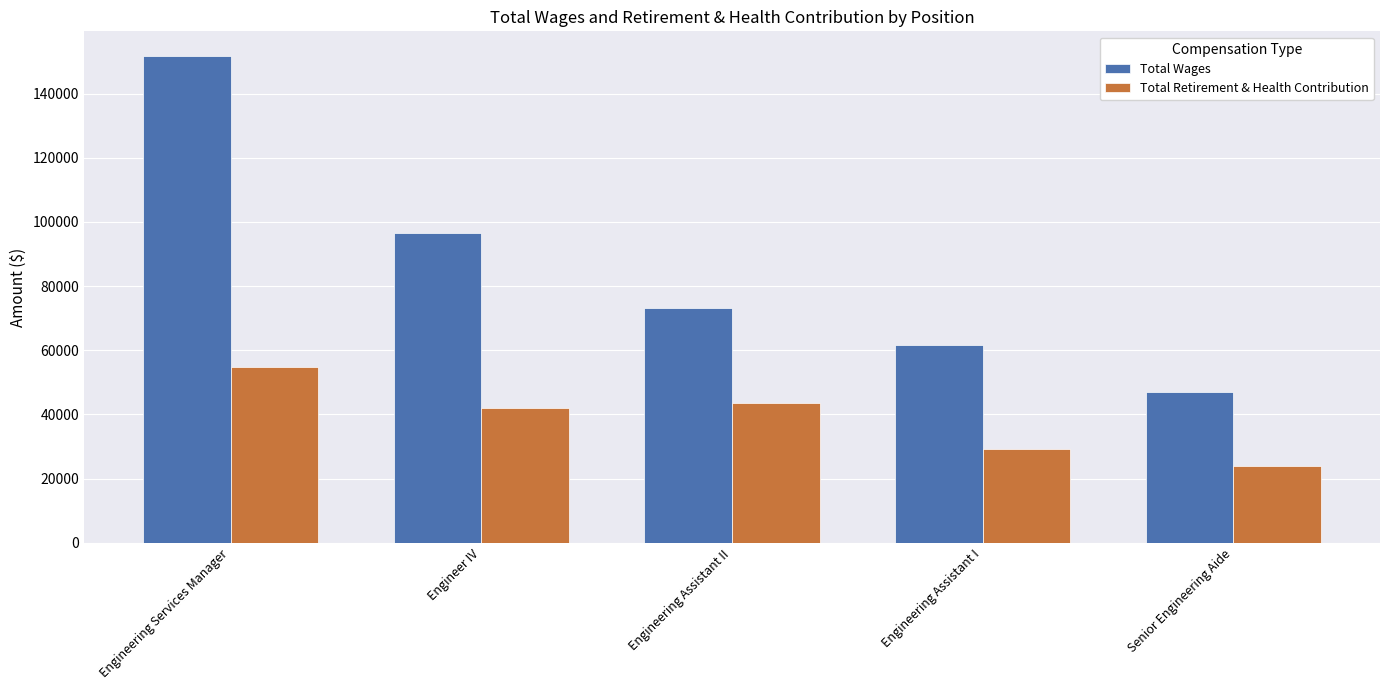

Which series has the largest total across all categories?

Total Wages